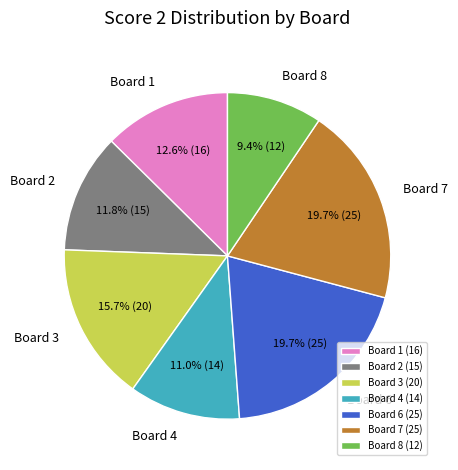

Is there a majority slice in this chart?

No